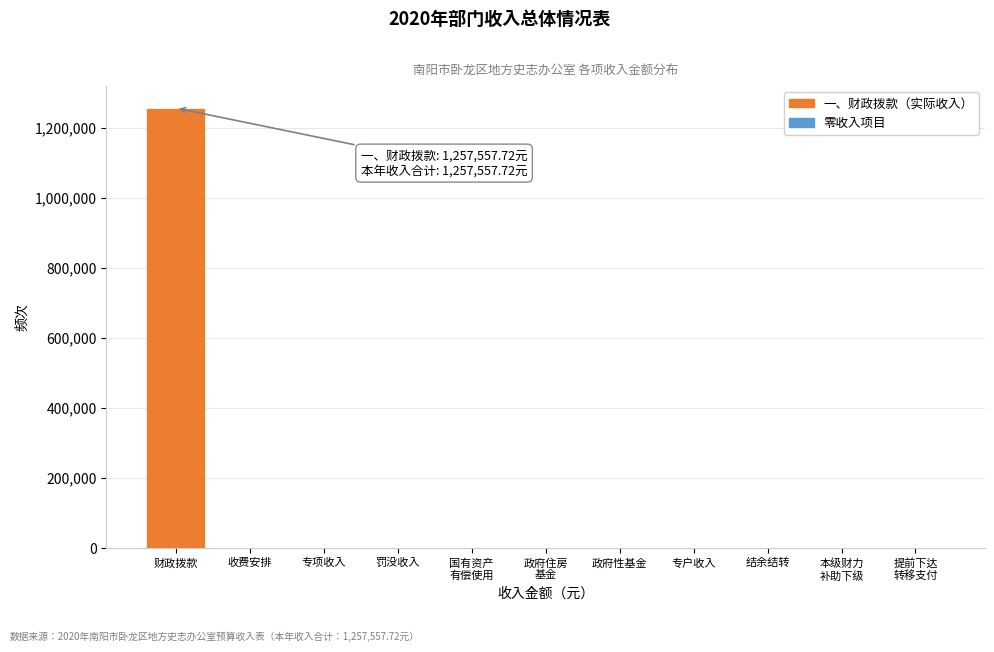

What is the sum of all values?

1257557.7